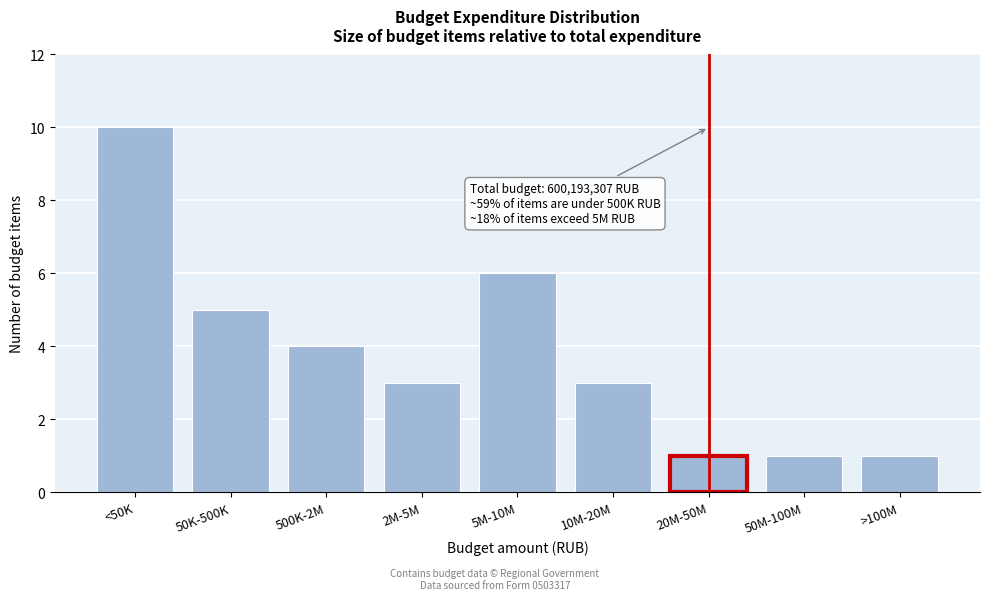

Reading left to right, what are all the values shown in this chart?

10	5	4	3	6	3	1	1	1